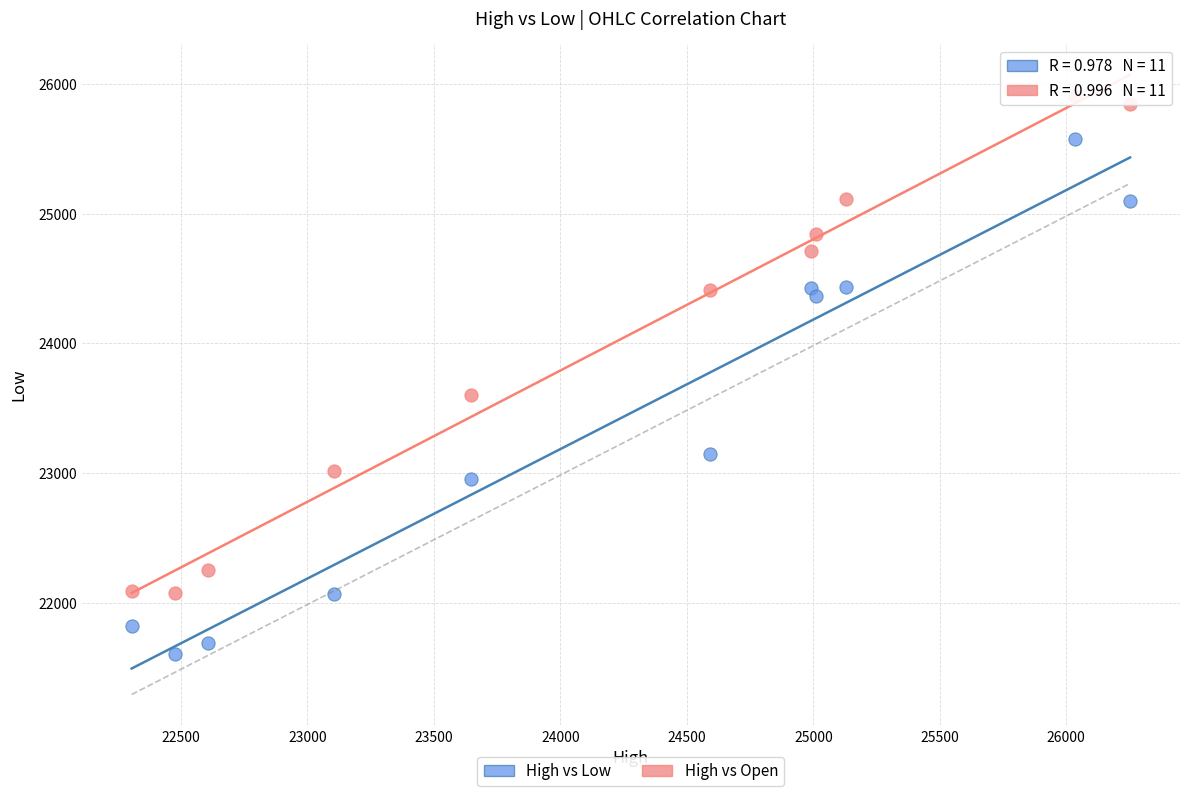

Across all data points, what is the range of Y values (max minus min)?

4289.9